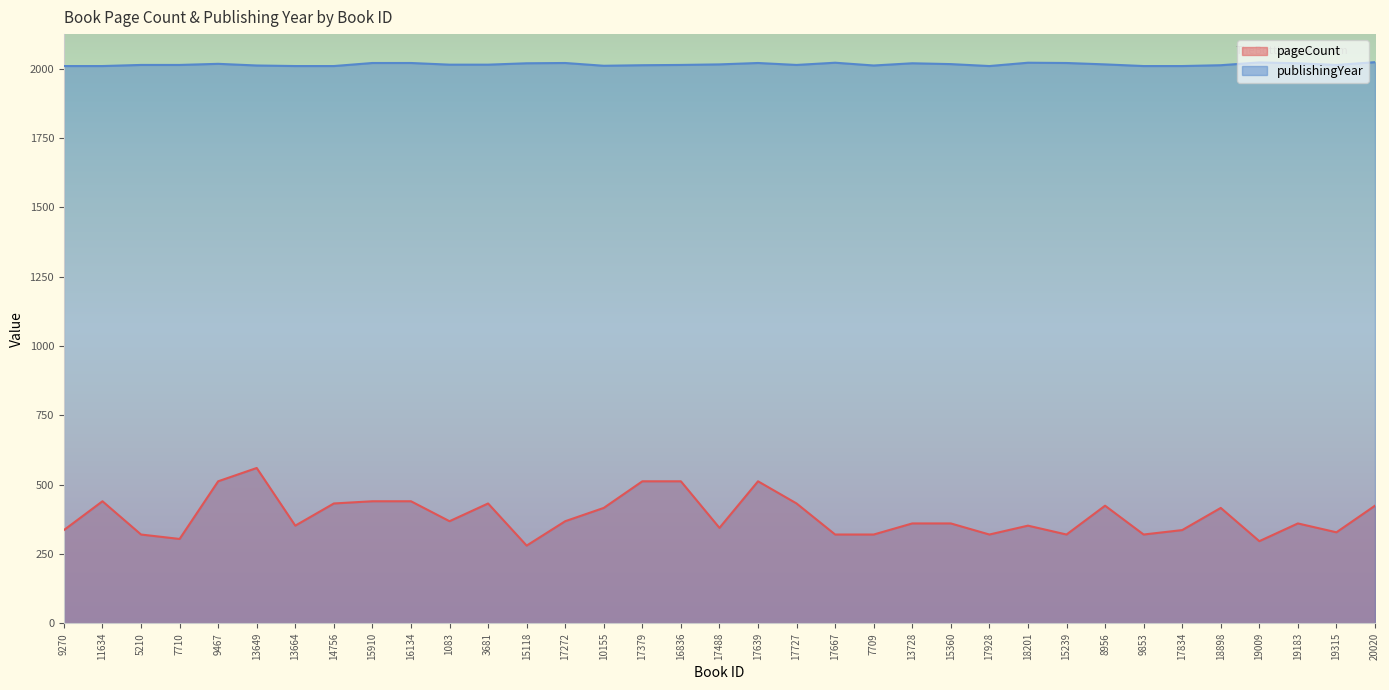

At which category does pageCount reach its first local peak?

11634